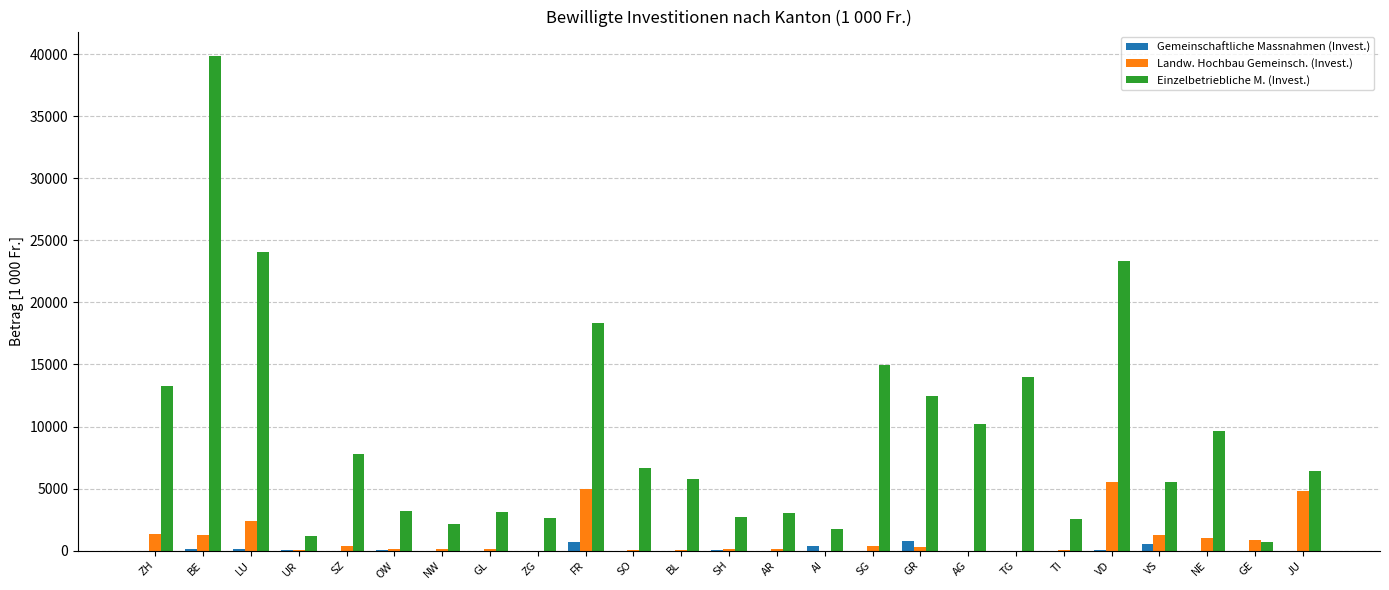

True or false: Einzelbetriebliche M. (Invest.) has a value of 2614 at ZG.

True